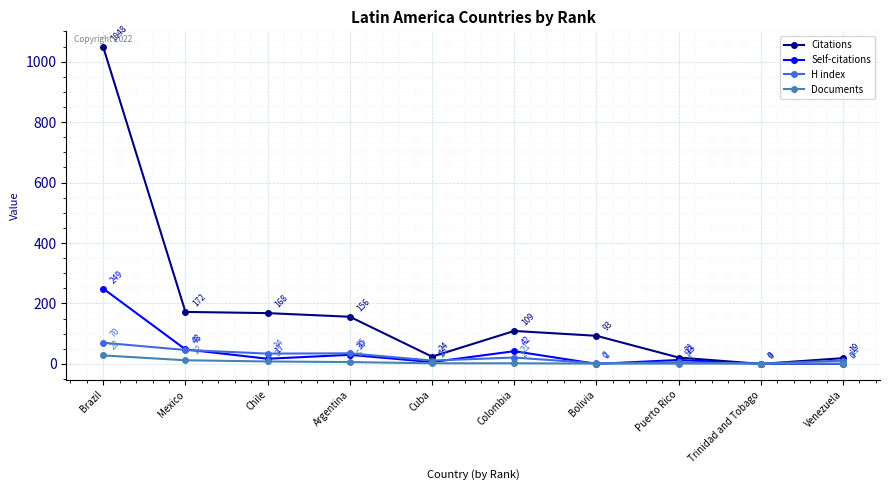

Is the value of Documents at Bolivia greater than the value of Citations at Chile?

No